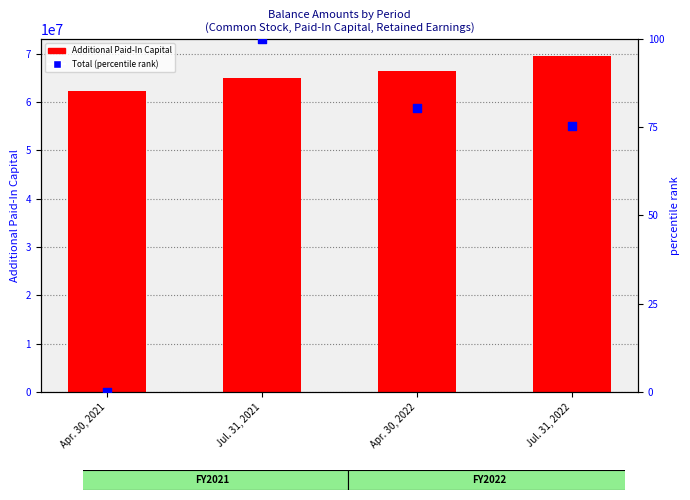

Which series has the largest Y range (max minus min)?

Additional Paid-In Capital